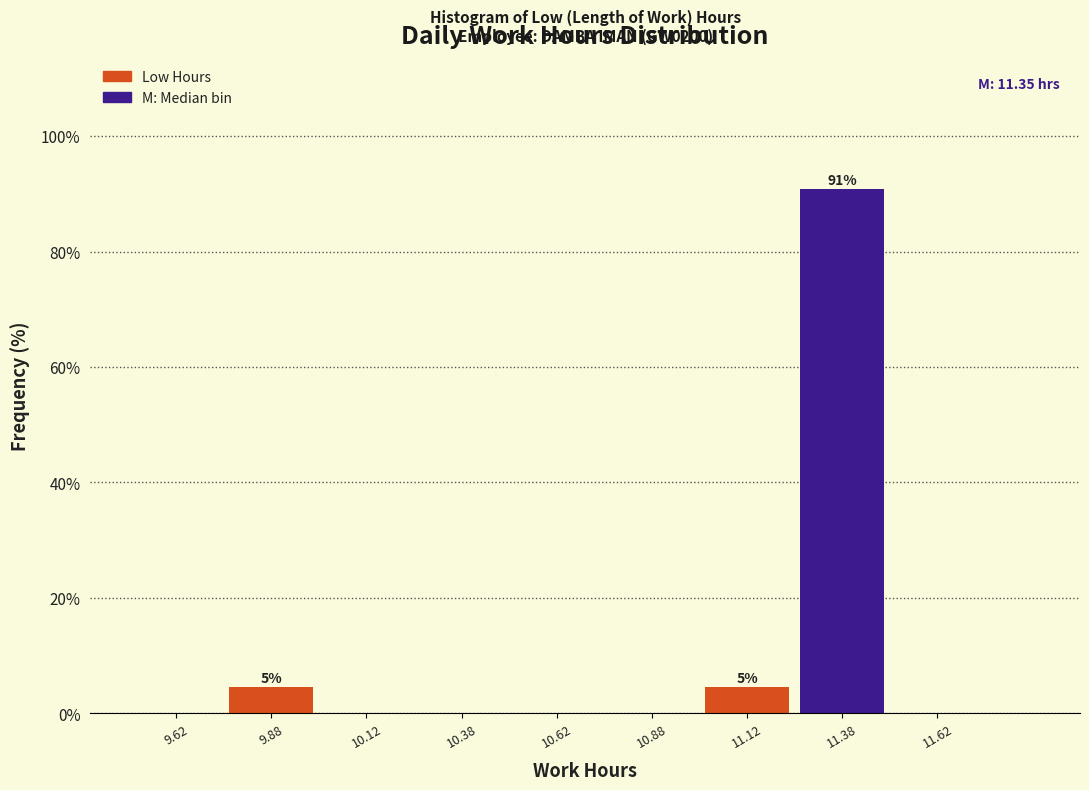

Which range on the x-axis has the tallest bar?

11.25 to 11.50